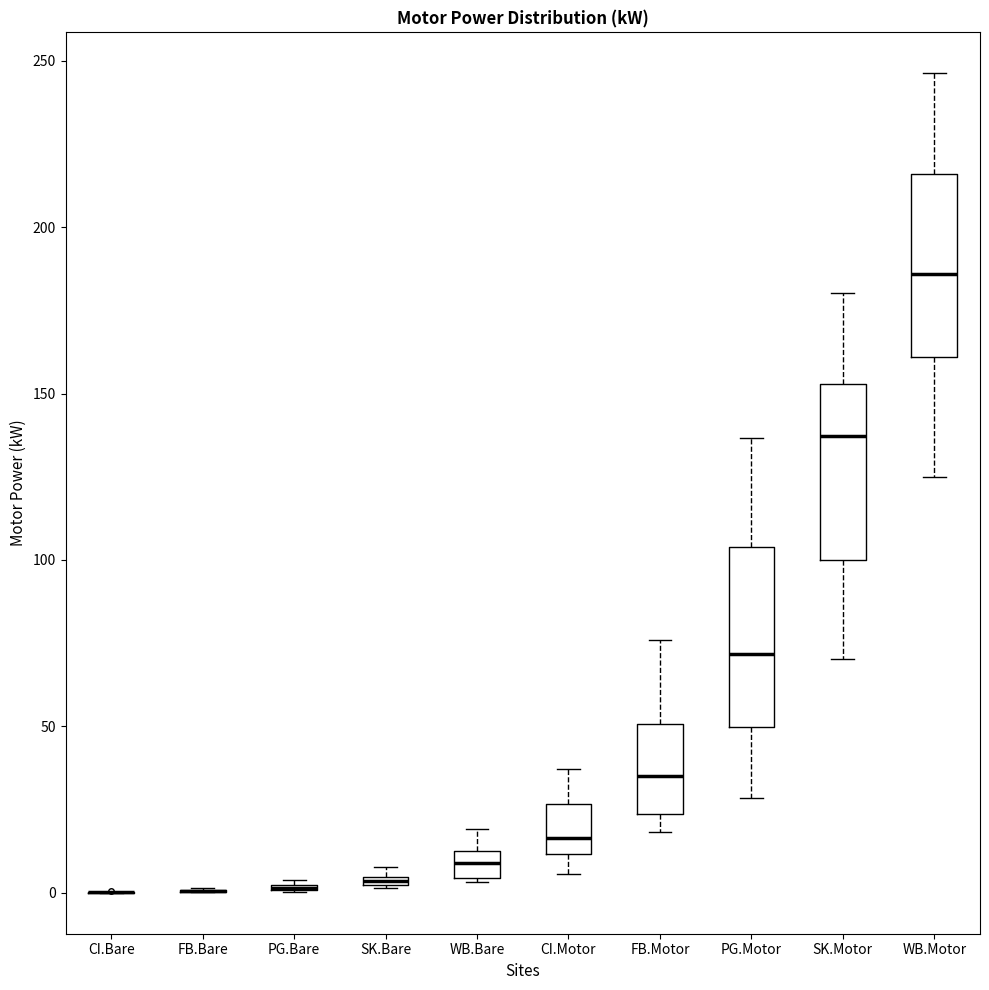

Where does the median line of the box for WB.Motor sit on the y-axis? The values are not printed on the chart, so give them approximately, as read against the axis.

185